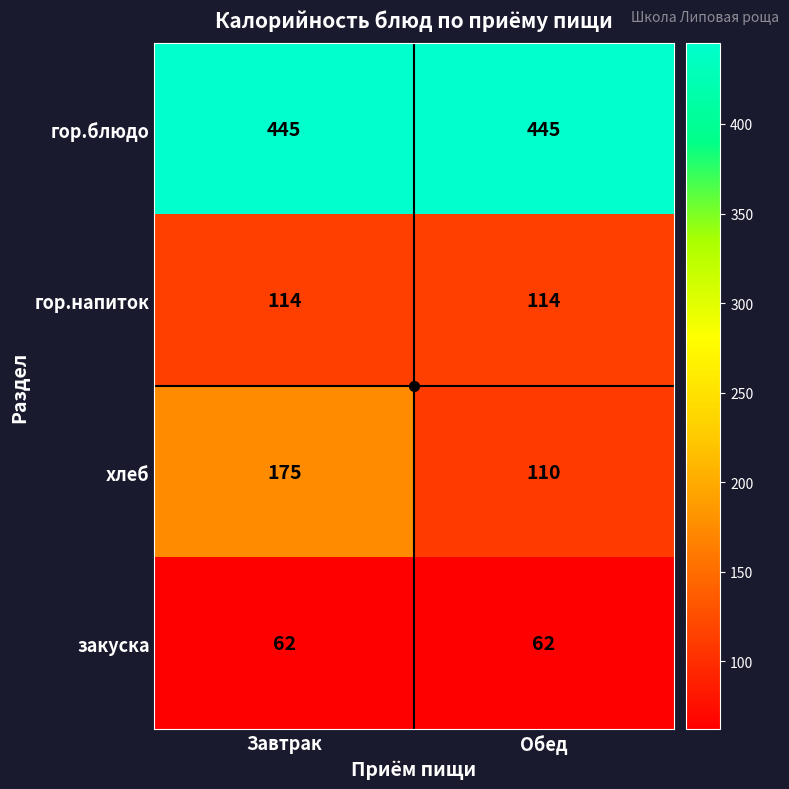

At how many categories does at least one series exceed 125?

2